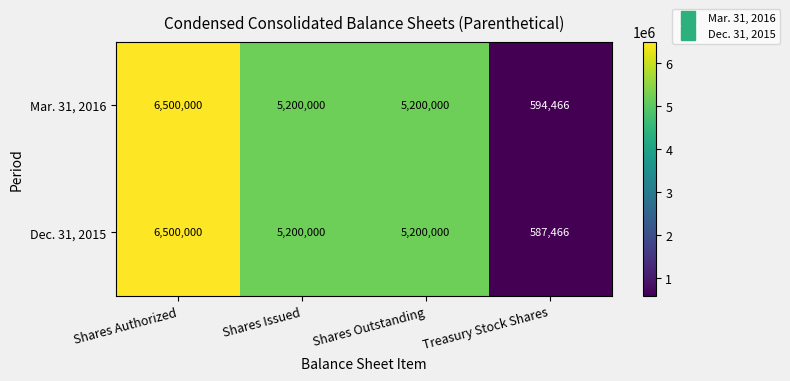

The value of Mar. 31, 2016 at Shares Outstanding is 5200000. True or false?

True